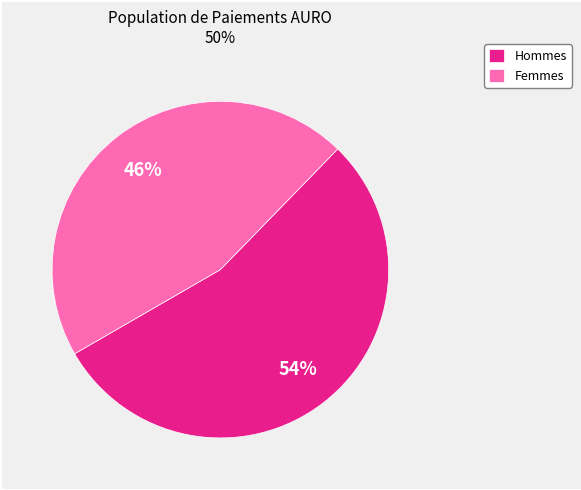

Which category has the biggest portion of the pie?

Hommes